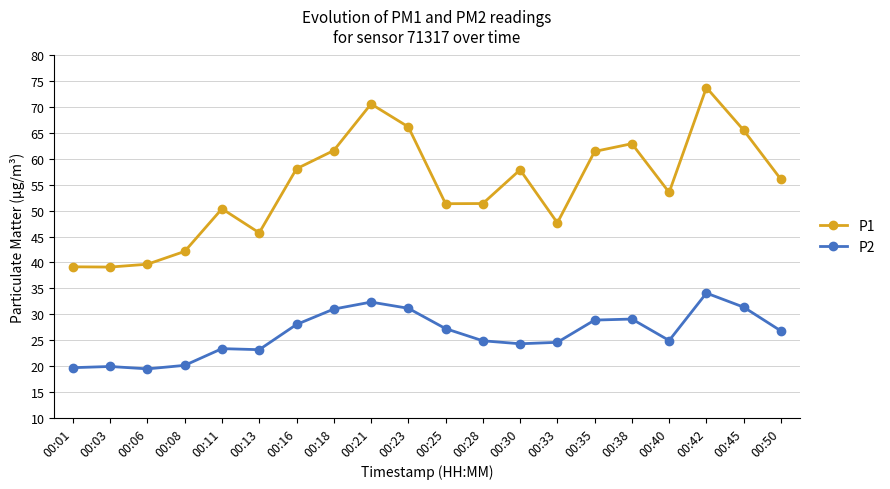

How many data points in P2 are less than 26?

10